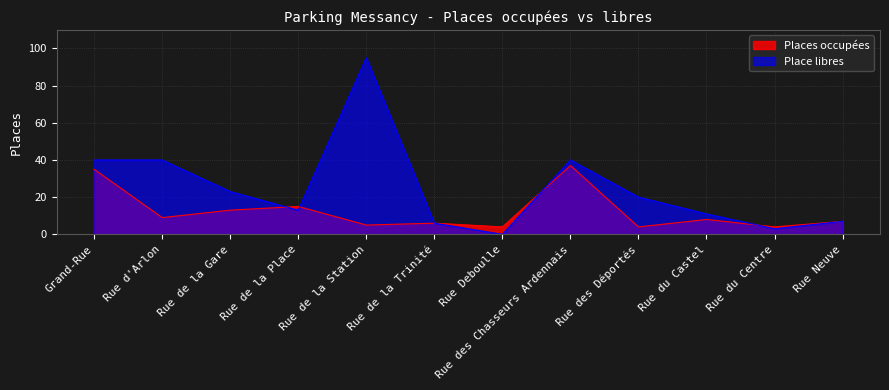

What is the average value of the Place libres series?

25